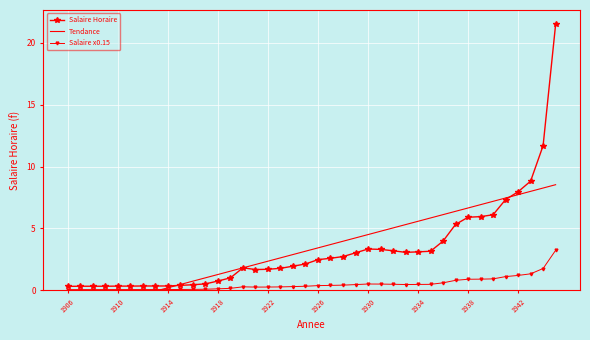

Count the number of data series in this chart.

3